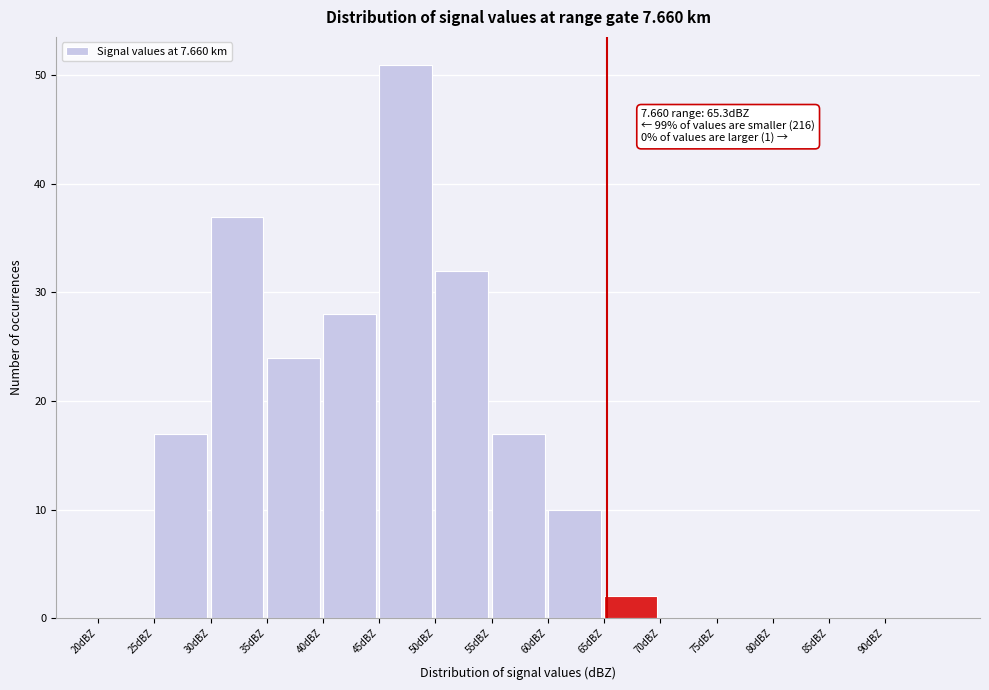

Which range on the x-axis has the tallest bar?

45 to 50